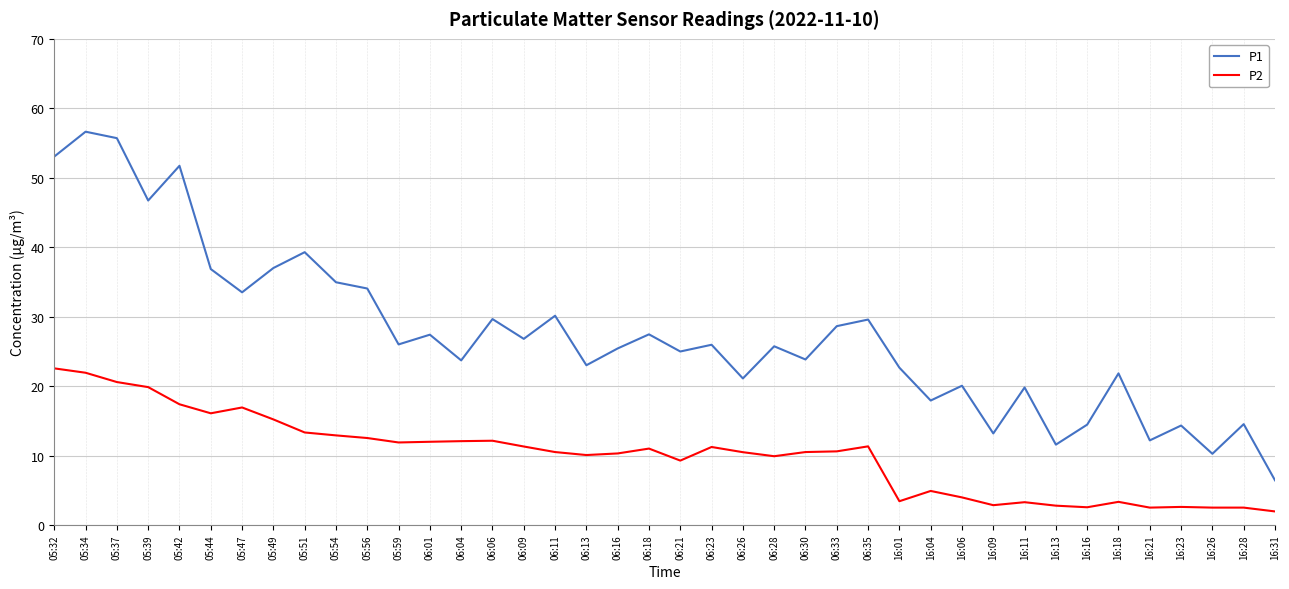

What is the maximum value shown in the chart?

56.6